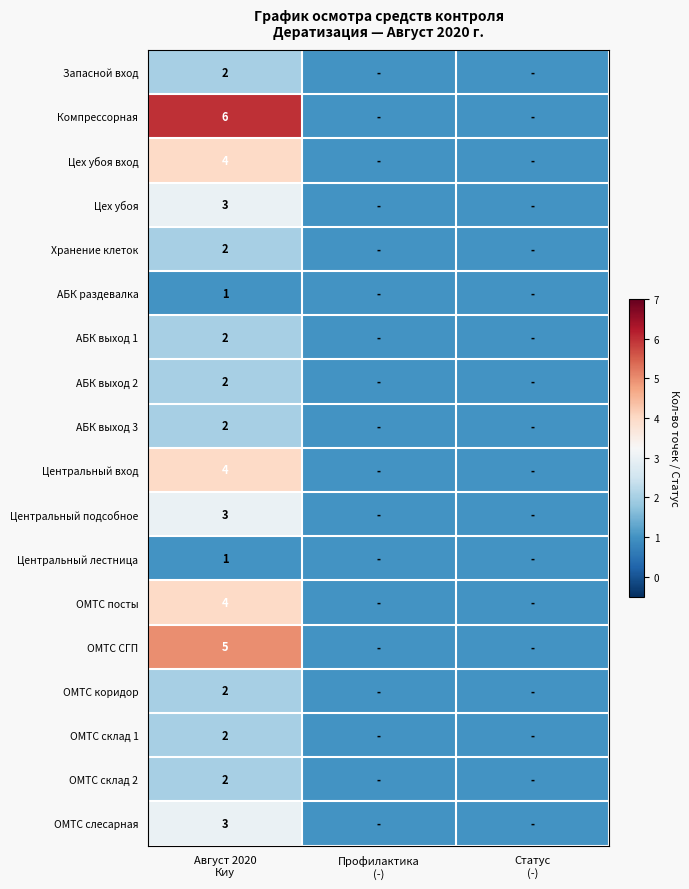

Rank the series by their maximum value, from highest to lowest.

Компрессорная, ОМТС СГП, Цех убоя вход, Центральный вход, ОМТС посты, Цех убоя, Центральный подсобное, ОМТС слесарная, Запасной вход, Хранение клеток, АБК выход 1, АБК выход 2, АБК выход 3, ОМТС коридор, ОМТС склад 1, ОМТС склад 2, АБК раздевалка, Центральный лестница